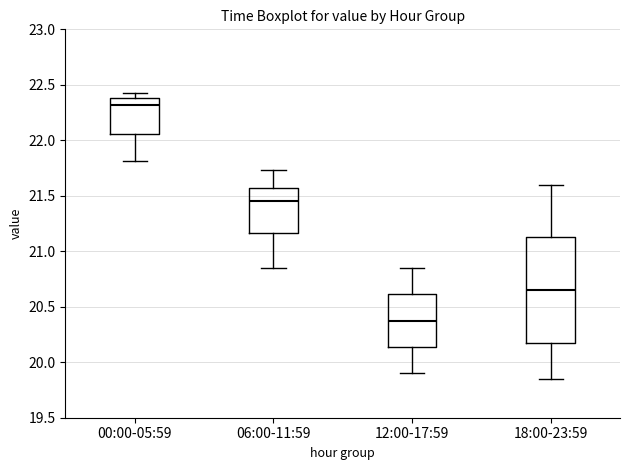

Which box has the lowest median line?

12:00-17:59